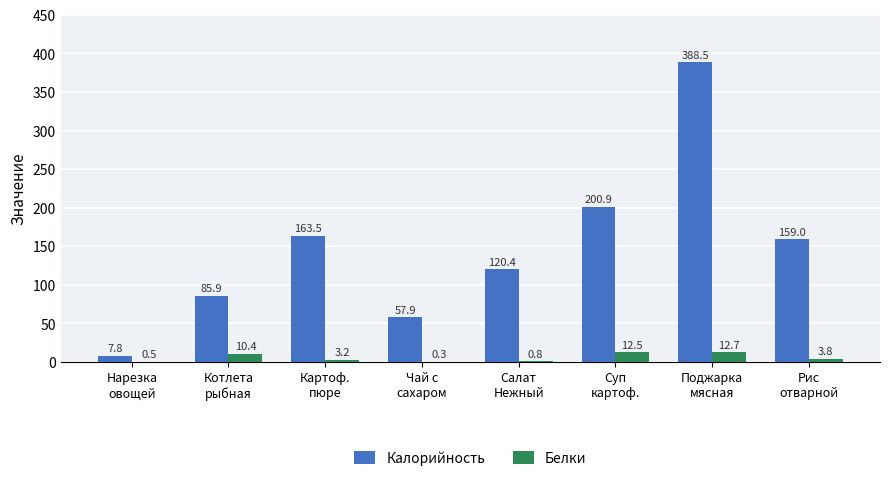

What is the sum of all Белки values?

44.2